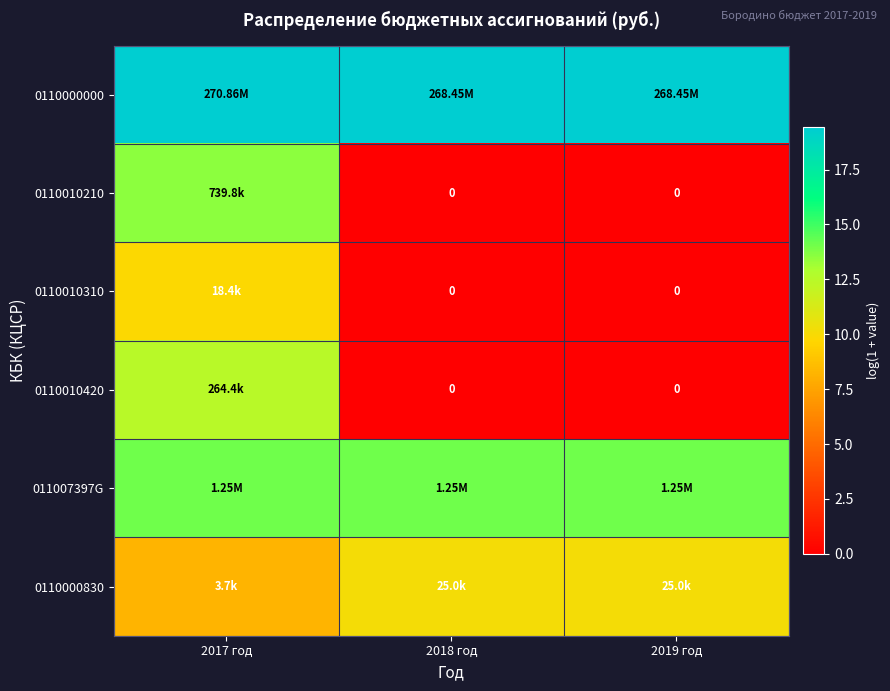

Between 2019 год and 2017 год, which is larger?

2017 год